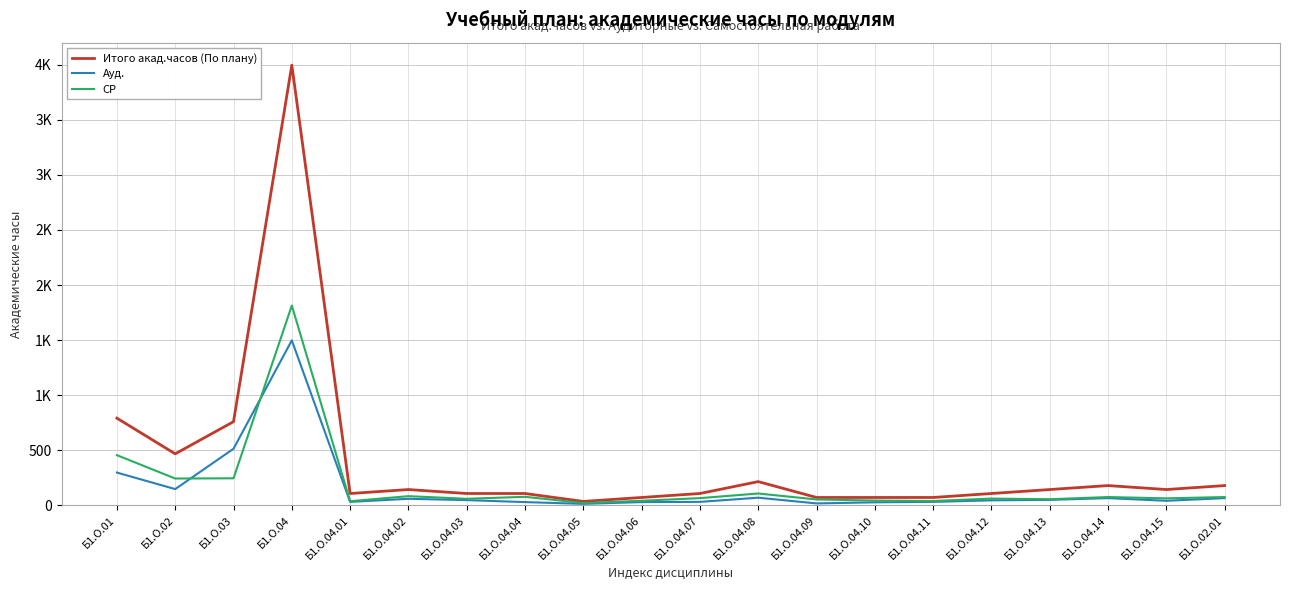

What is the greatest value displayed?

3996